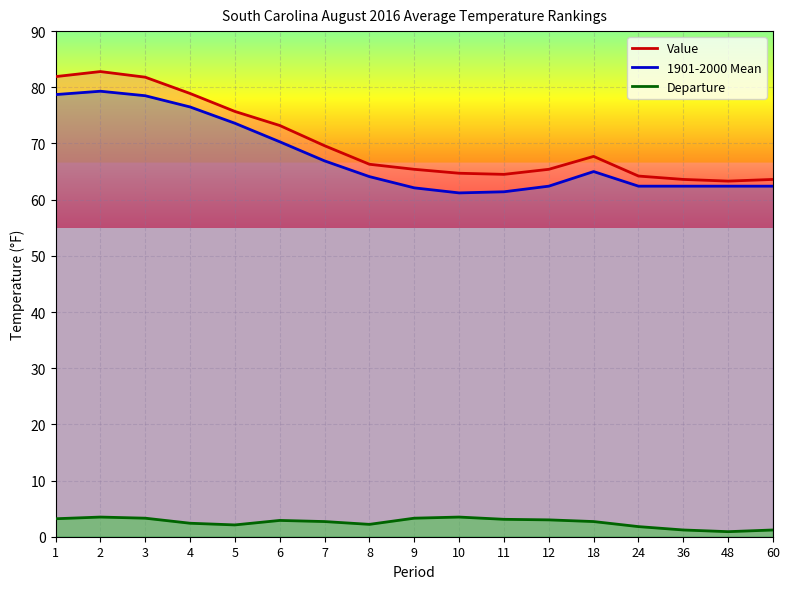

Reading left to right, list all the values displayed in this chart.

Value: 1=81.9	2=82.8	3=81.8	4=78.9	5=75.7	6=73.2	7=69.6	8=66.3	9=65.4	10=64.7	11=64.5	12=65.4	18=67.7	24=64.2	36=63.6	48=63.3	60=63.6
1901-2000 Mean: 1=78.7	2=79.3	3=78.5	4=76.5	5=73.6	6=70.3	7=66.9	8=64.1	9=62.1	10=61.2	11=61.4	12=62.4	18=65.0	24=62.4	36=62.4	48=62.4	60=62.4
Departure: 1=3.2	2=3.5	3=3.3	4=2.4	5=2.1	6=2.9	7=2.7	8=2.2	9=3.3	10=3.5	11=3.1	12=3.0	18=2.7	24=1.8	36=1.2	48=0.9	60=1.2